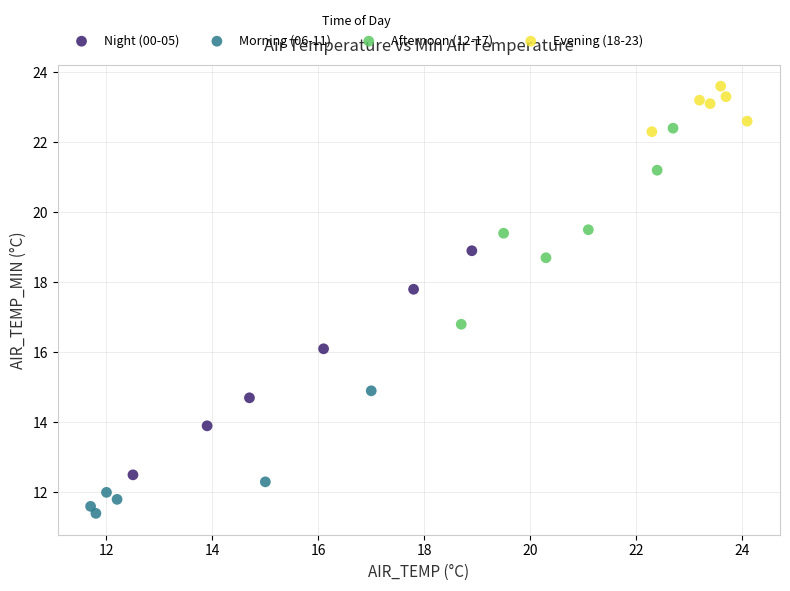

Which series reaches the maximum Y coordinate?

Evening (18-23)